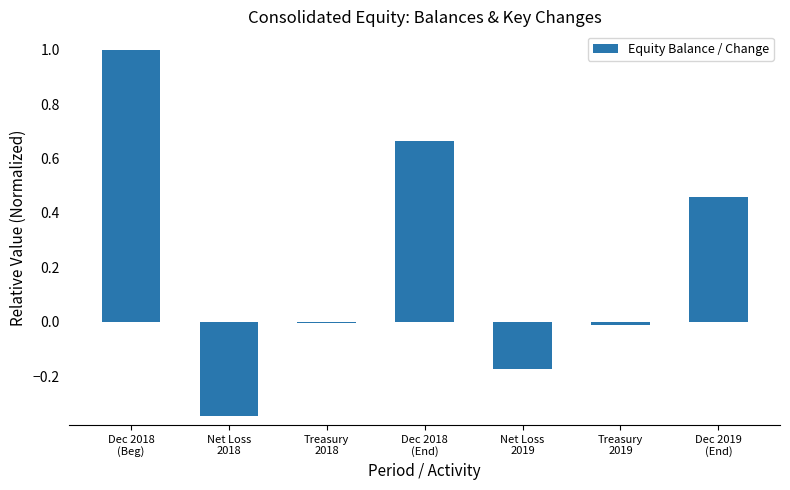

How many series are shown in this chart?

1